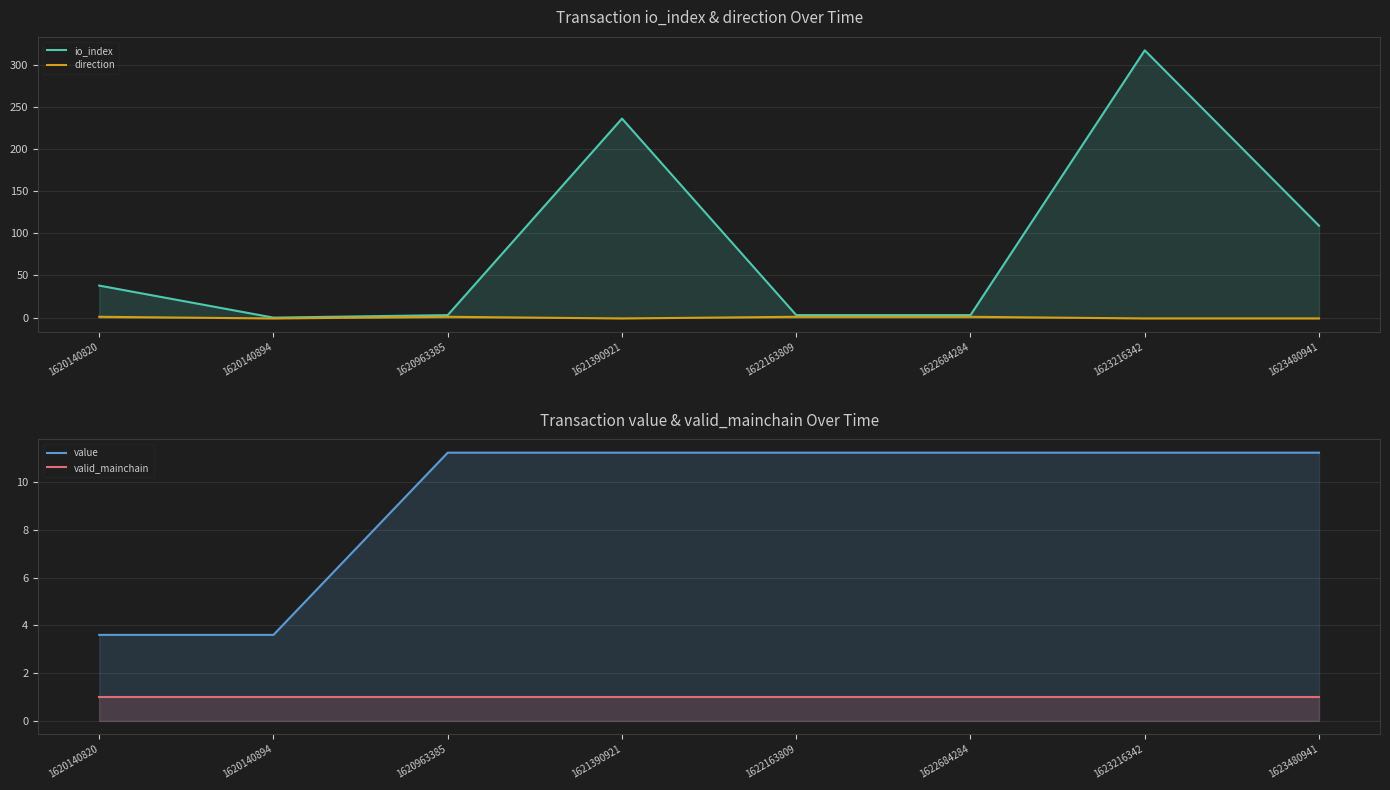

What is the maximum value for direction?

1.0